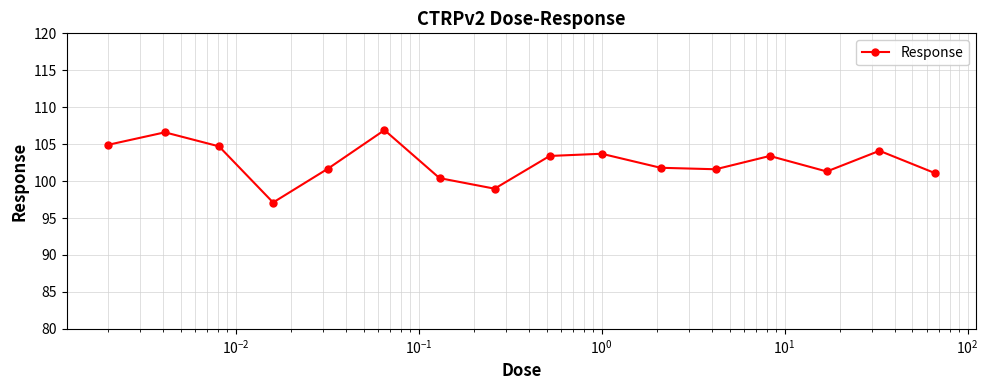

What is the minimum value shown in the chart?

97.1